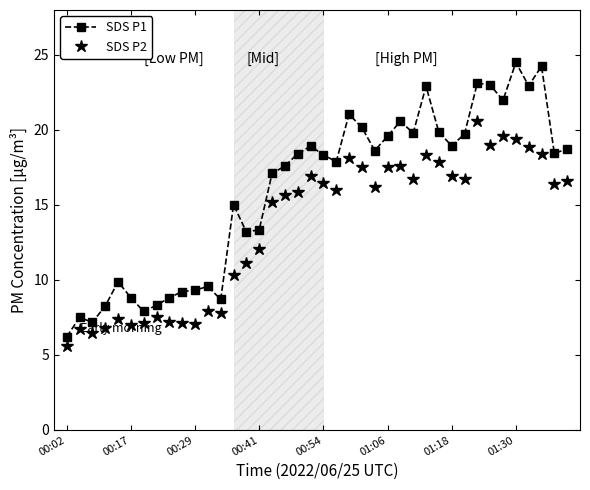

Which series has the widest spread of values?

SDS P1